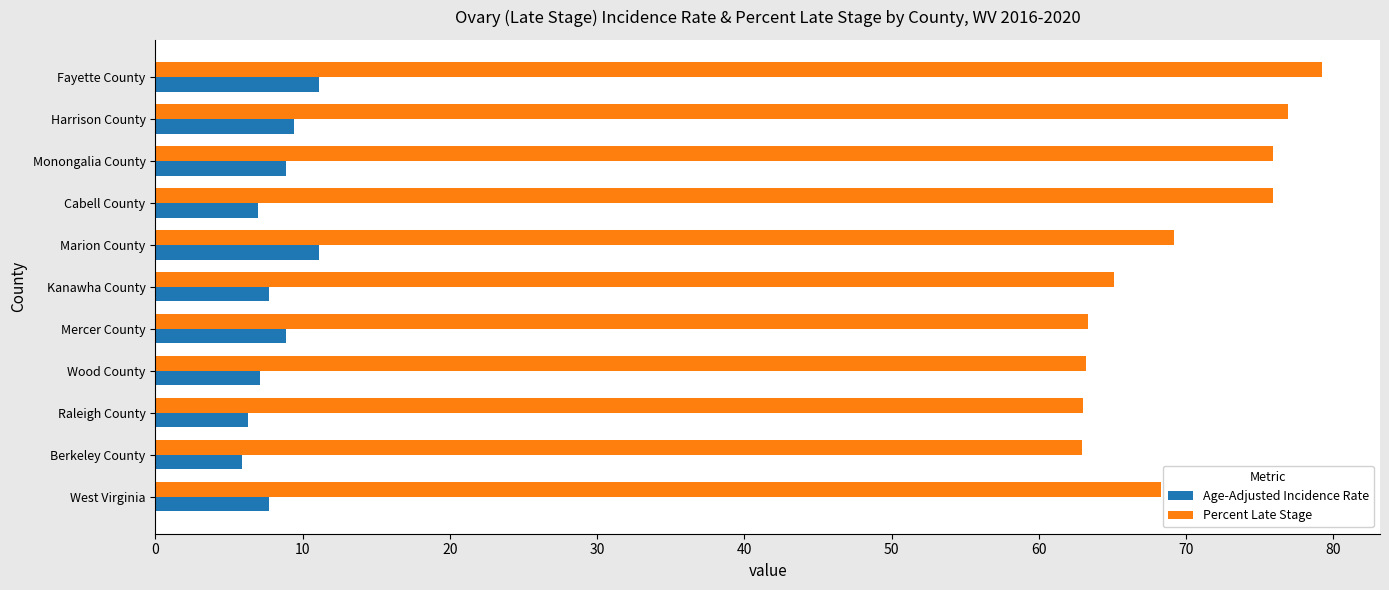

What is the approximate value of Age-Adjusted Incidence Rate at West Virginia?

7.7